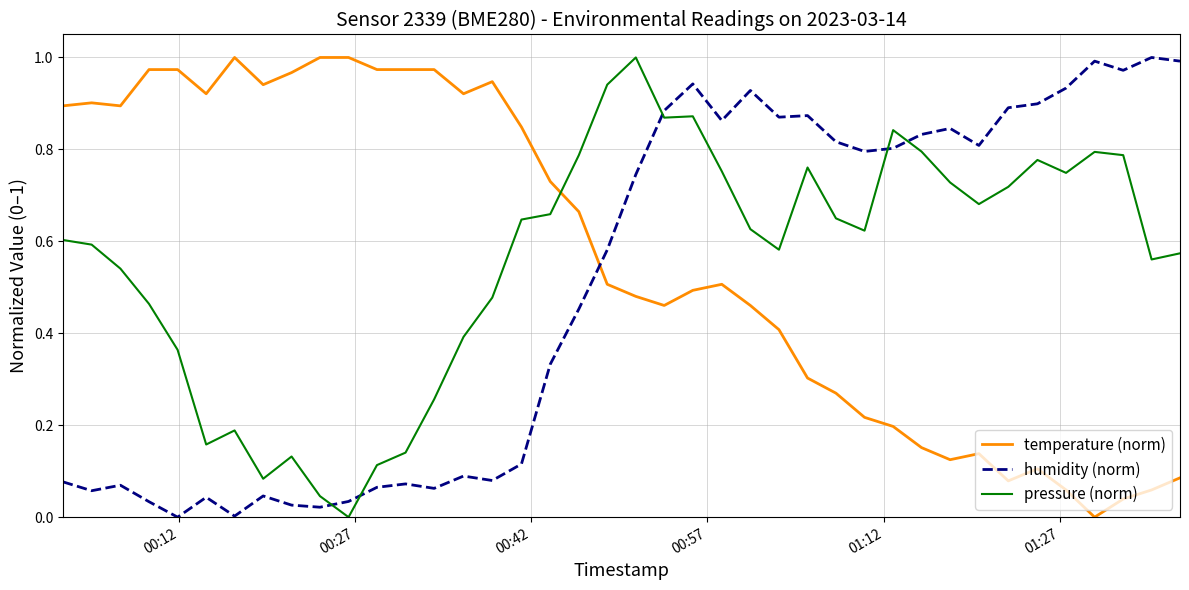

How many intersections are there between pressure (norm) and humidity (norm)?

5